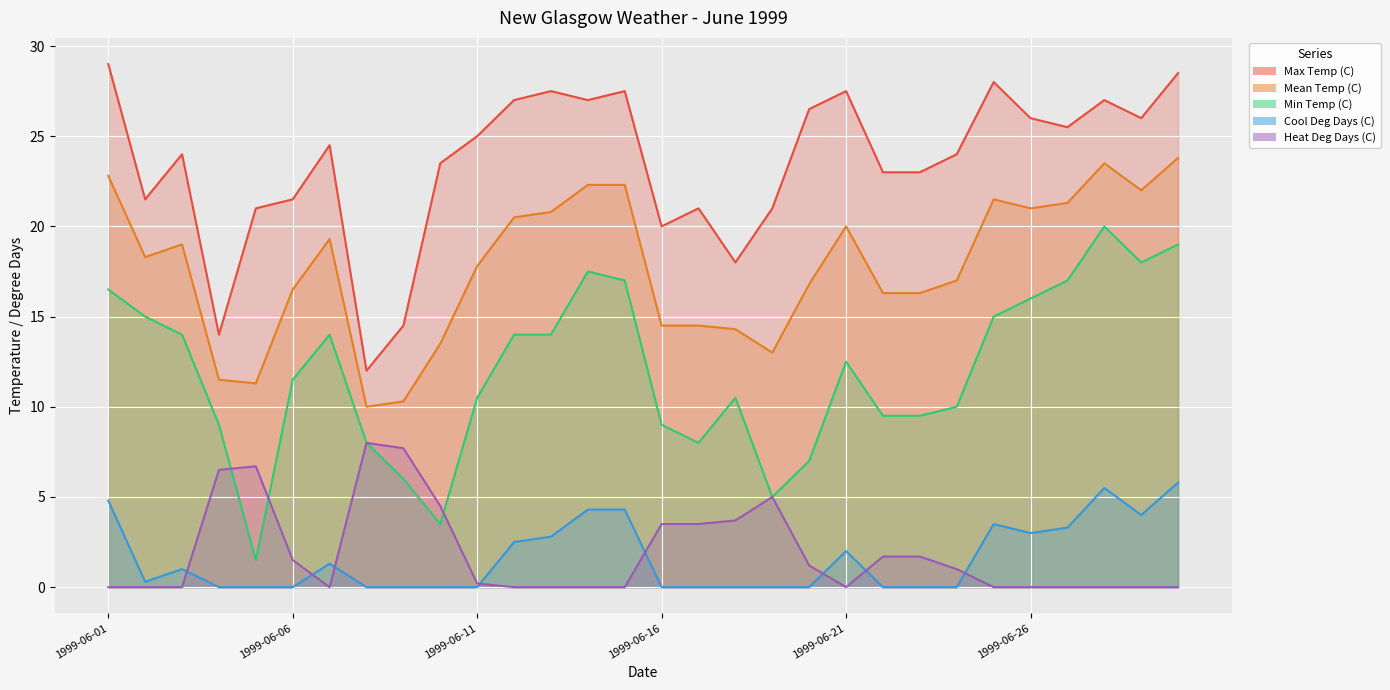

List the series in order of their peak value, lowest first.

Cool Deg Days (C), Heat Deg Days (C), Min Temp (C), Mean Temp (C), Max Temp (C)